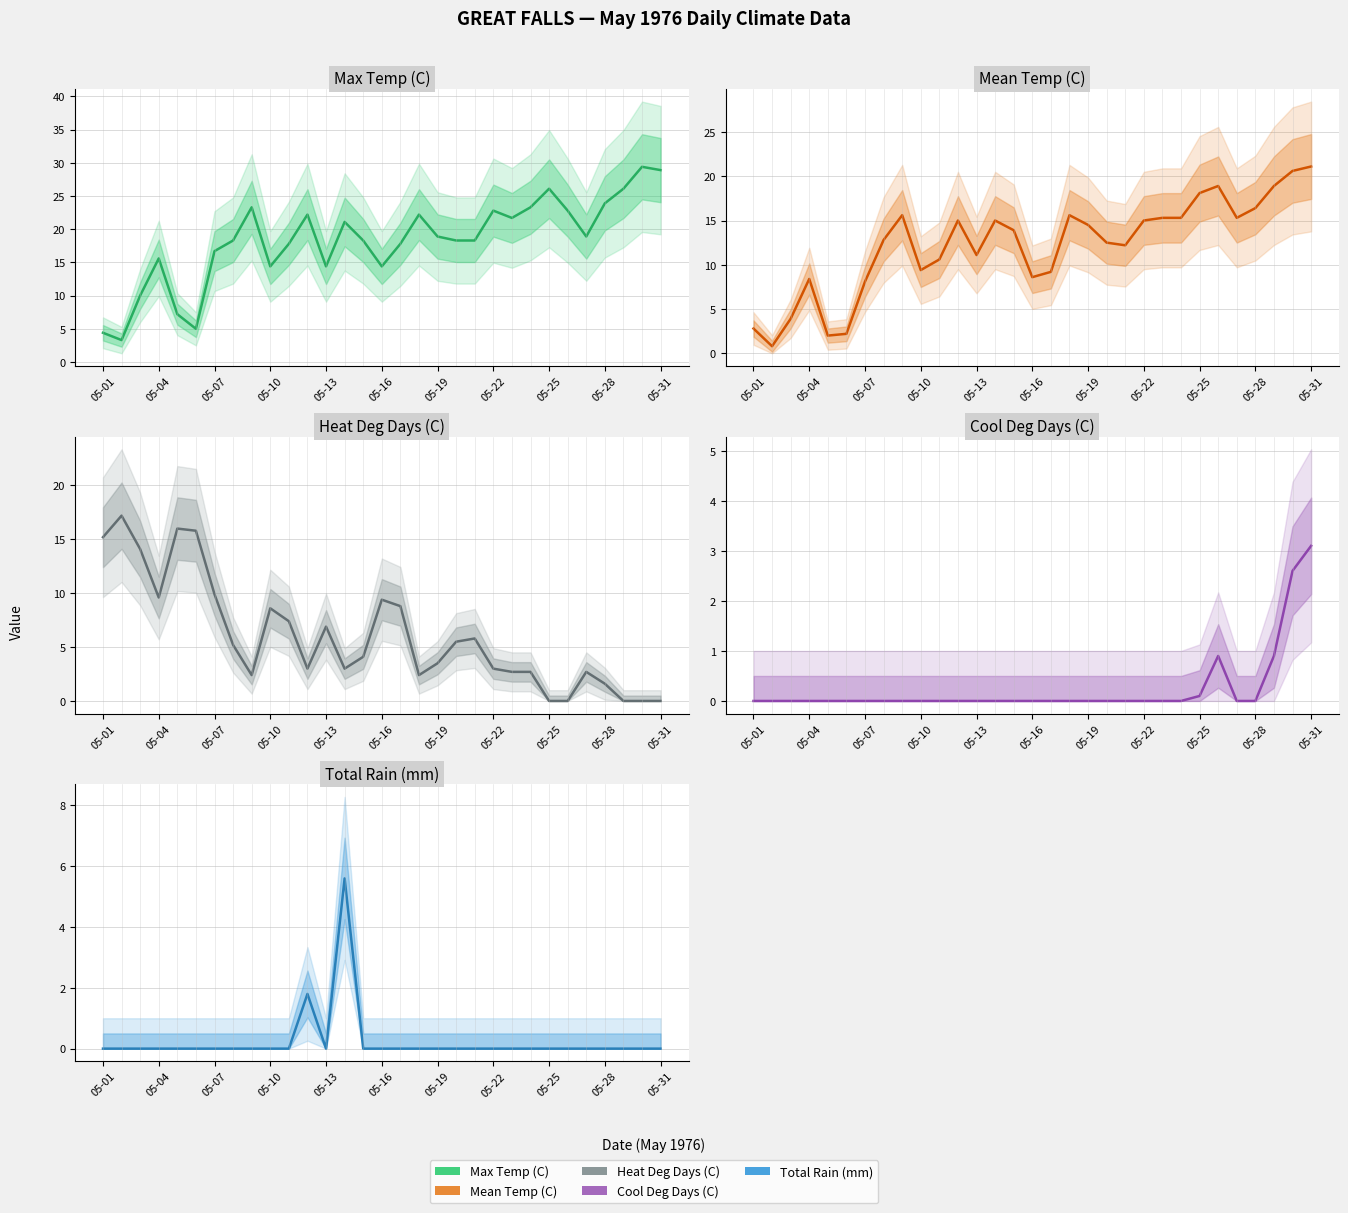

What is the maximum value for Max Temp (C)?

29.4